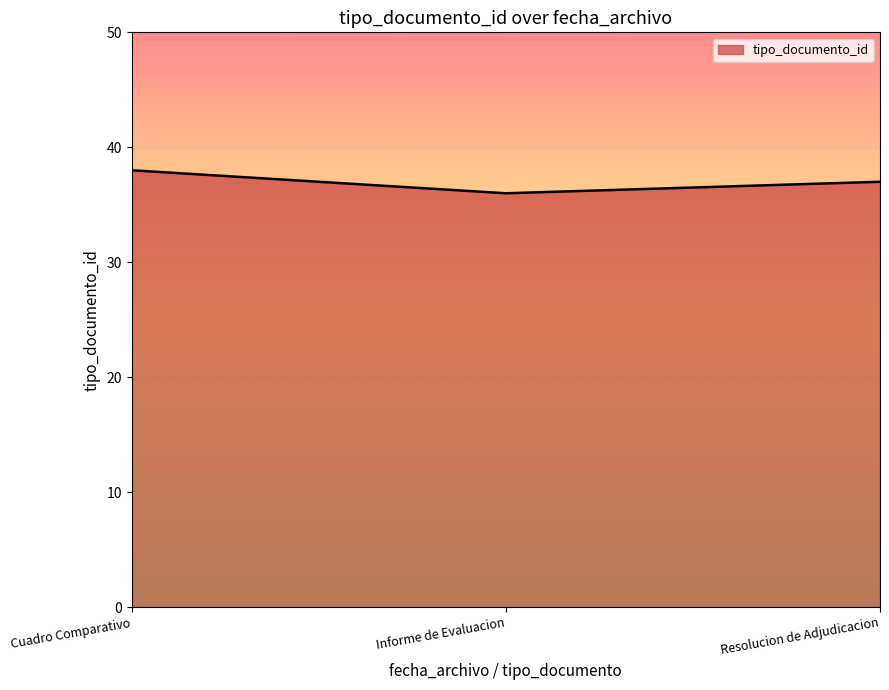

What is the sum of all values?

111